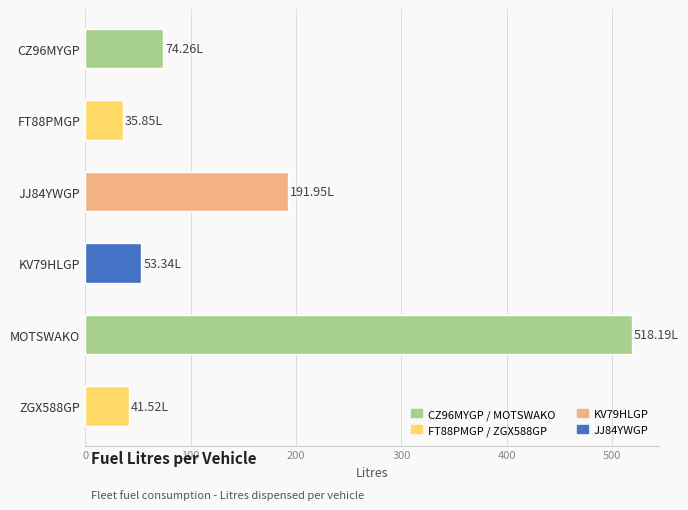

Rank the categories by value from lowest to highest.

FT88PMGP, ZGX588GP, KV79HLGP, CZ96MYGP, JJ84YWGP, MOTSWAKO